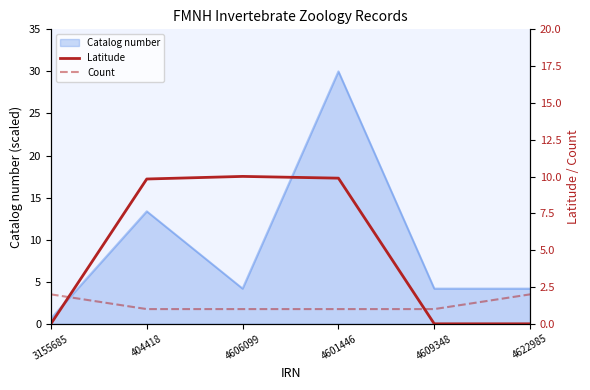

What is the spread (max minus min) of values at 4601446?

8.9